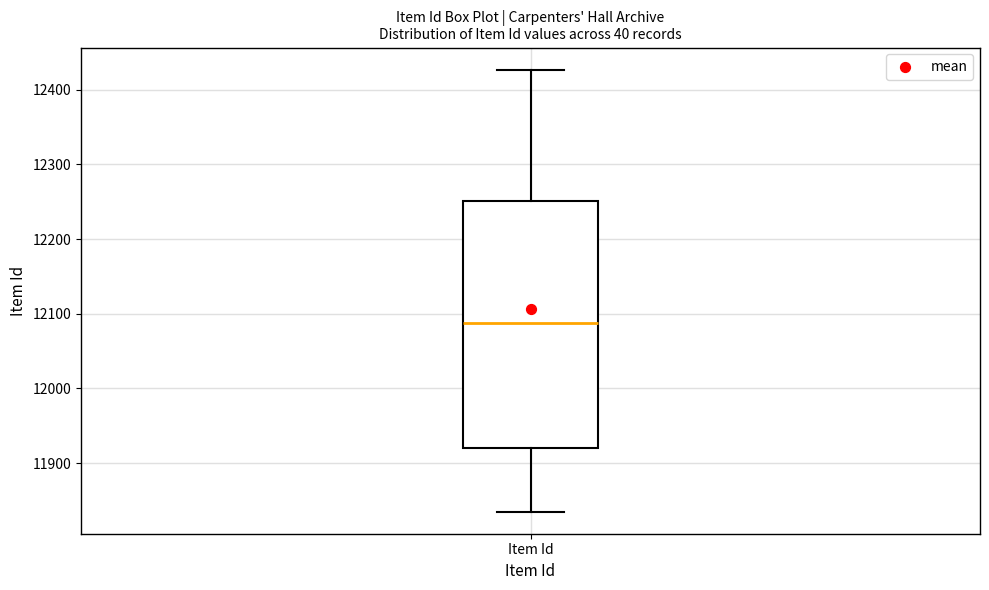

Read this box plot against the y-axis: the position of the median line, the range covered by the box, and the ends of both whiskers. The values are not printed on the chart, so give them approximately, as read against the axis.

median 12090, box 11920 to 12250, whiskers 11840 to 12430